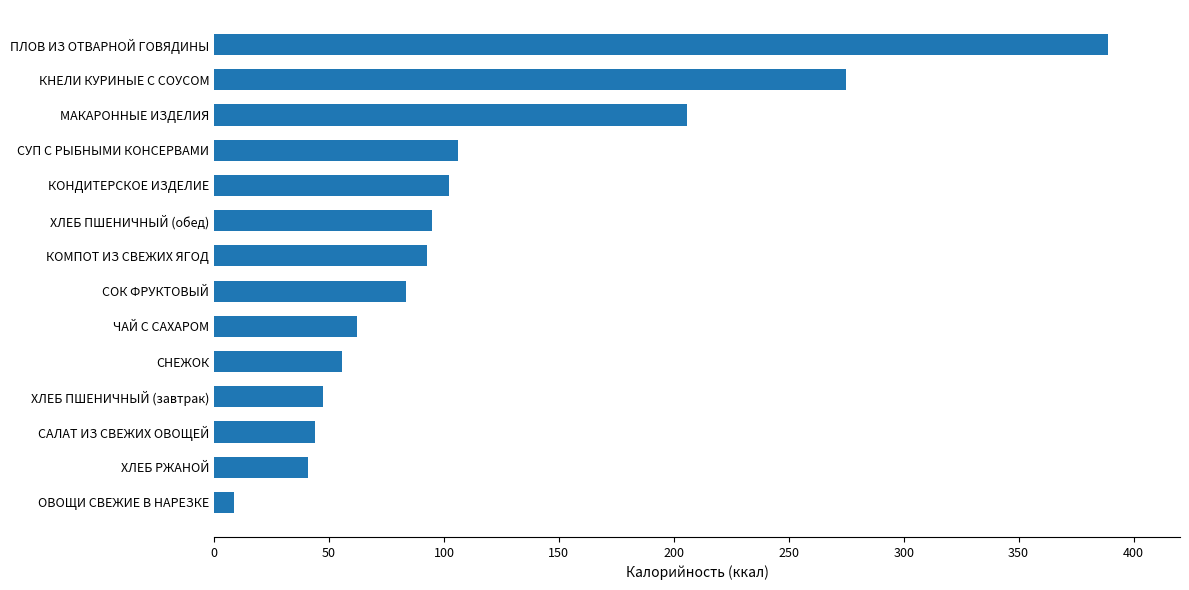

At which label is the value closest to 198?

МАКАРОННЫЕ ИЗДЕЛИЯ